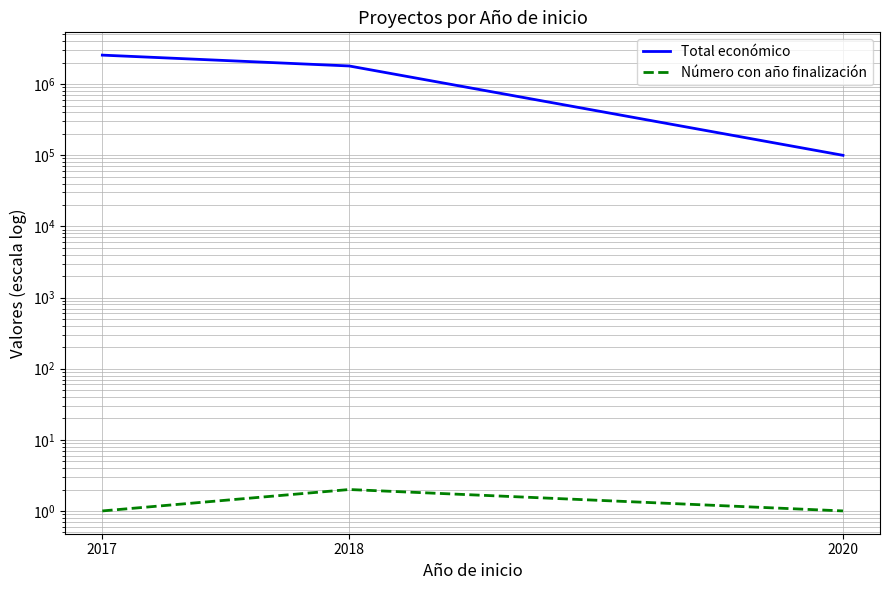

Which series has the largest total across all categories?

Total económico